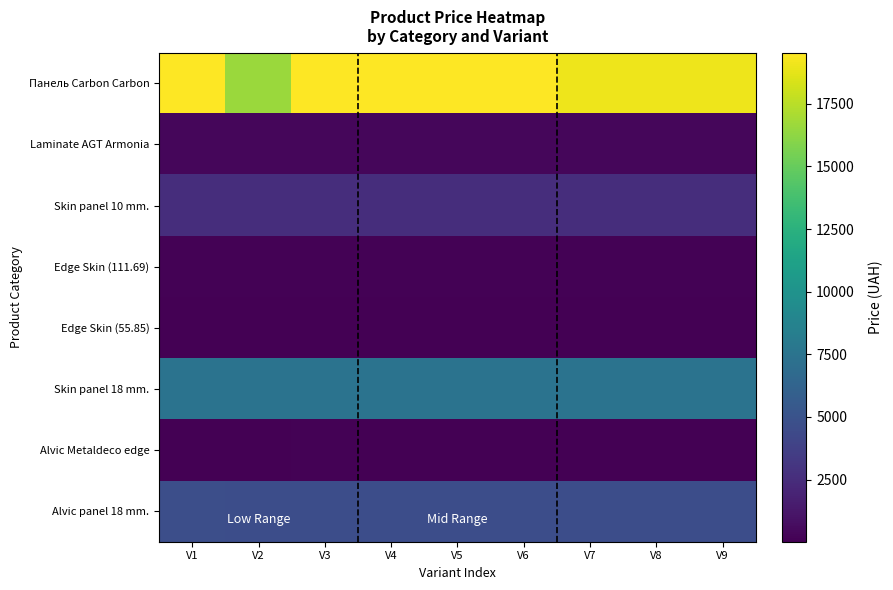

At which category is the sum across all series the highest?

V3